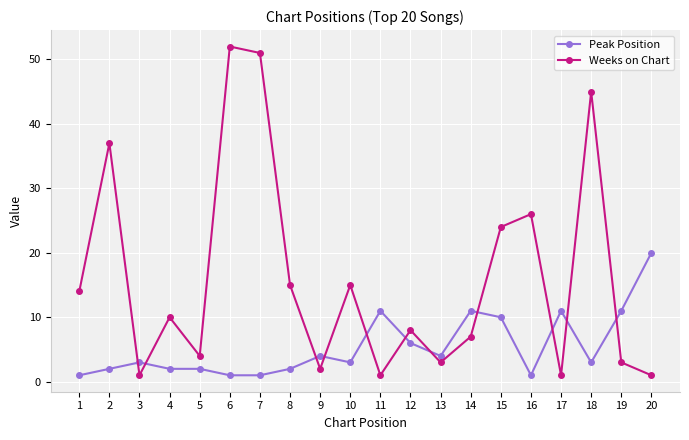

Count the number of data series in this chart.

2